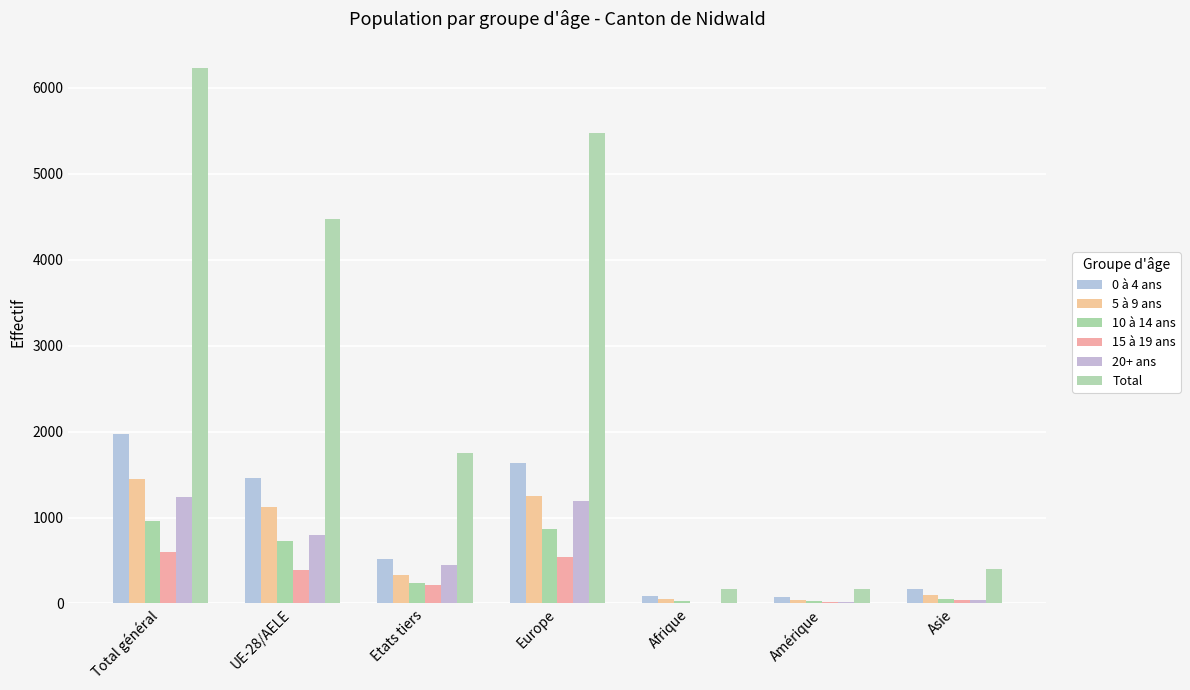

Reading left to right, extract all data points from this chart.

0 à 4 ans: Total général=1975	UE-28/AELE=1455	Etats tiers=520	Europe=1634	Afrique=86	Amérique=74	Asie=165
5 à 9 ans: Total général=1448	UE-28/AELE=1117	Etats tiers=331	Europe=1246	Afrique=55	Amérique=40	Asie=100
10 à 14 ans: Total général=964	UE-28/AELE=724	Etats tiers=240	Europe=863	Afrique=25	Amérique=23	Asie=53
15 à 19 ans: Total général=598	UE-28/AELE=387	Etats tiers=211	Europe=539	Afrique=4	Amérique=16	Asie=38
20+ ans: Total général=1242	UE-28/AELE=795	Etats tiers=447	Europe=1188	Afrique=2	Amérique=11	Asie=41
Total: Total général=6227	UE-28/AELE=4478	Etats tiers=1749	Europe=5470	Afrique=172	Amérique=164	Asie=397